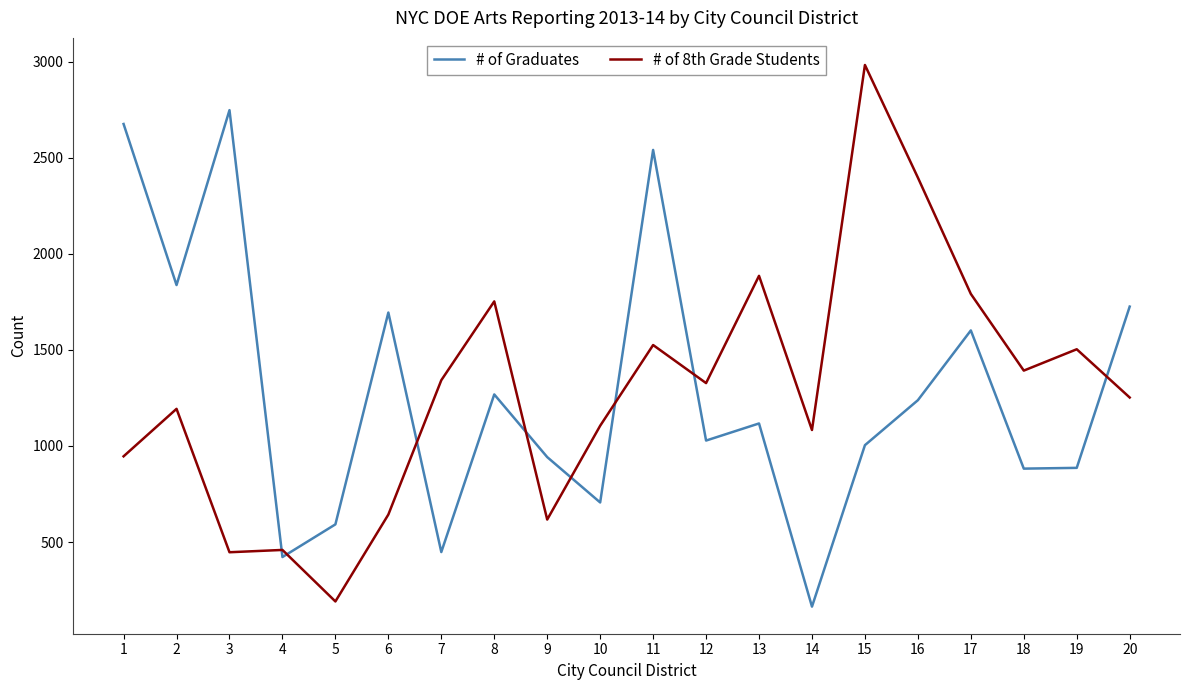

What is the total value across all series at 13?

3002